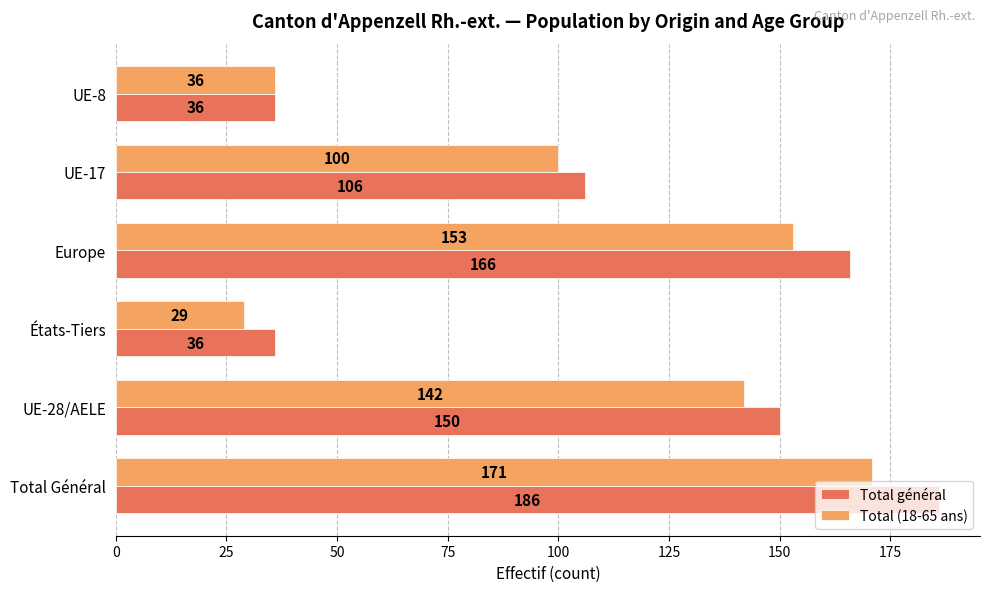

True or false: Total général has a value of 106 at UE-17.

True